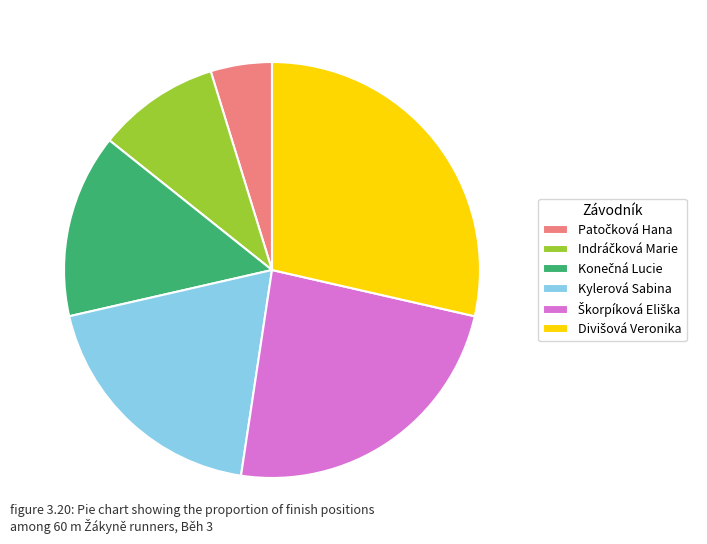

Is it true that Kylerová Sabina is 5% of the pie?

False